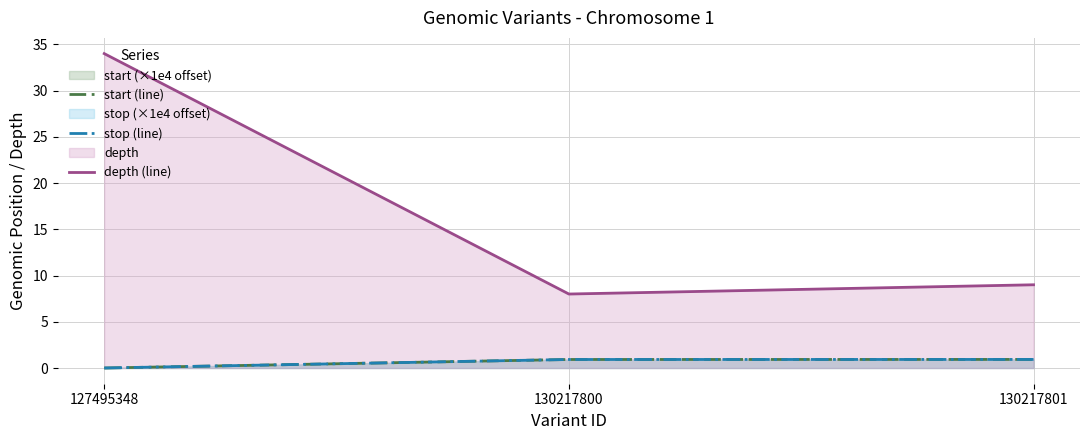

Reading right to left, list all the values displayed in this chart.

start (line): 0.9	0.9	0.0
stop (line): 0.9	0.9	0.0
depth (line): 9.0	8.0	34.0